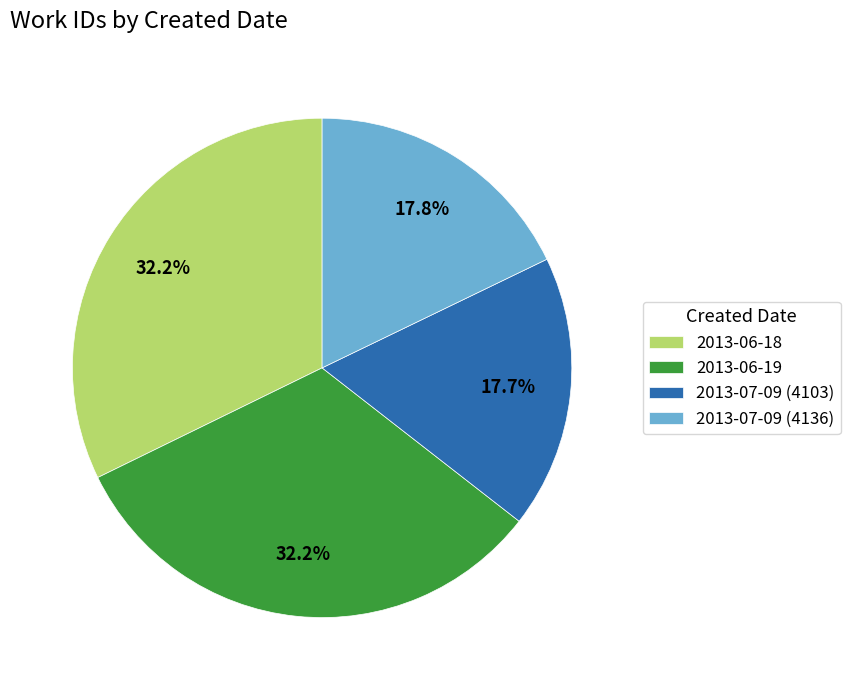

True or false: 2013-07-09 (4103) accounts for 26% of the total.

False